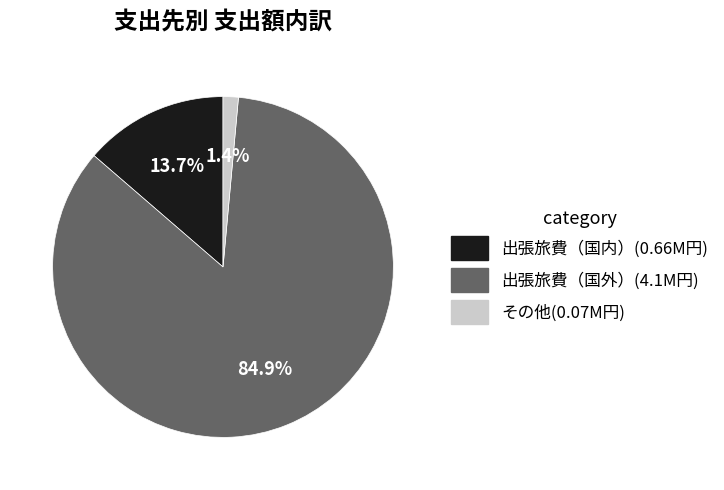

Count the number of slices in the pie.

3